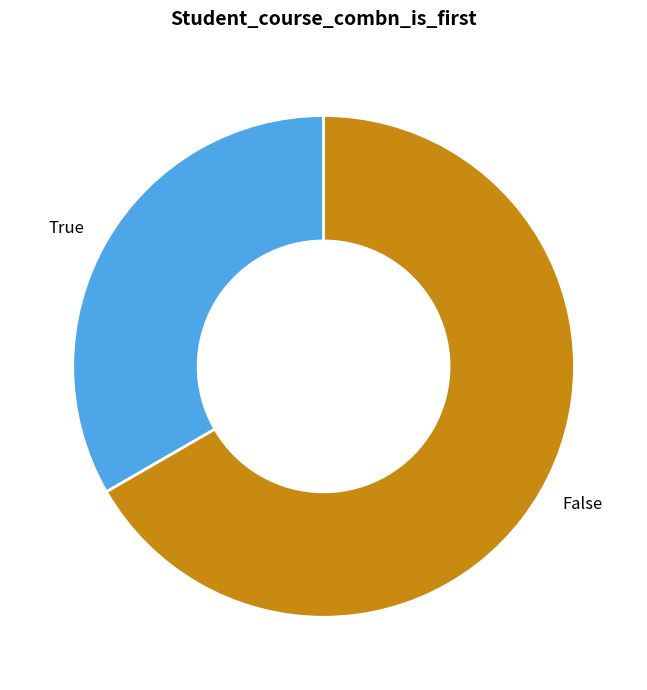

Rank the categories by value from lowest to highest.

True, False